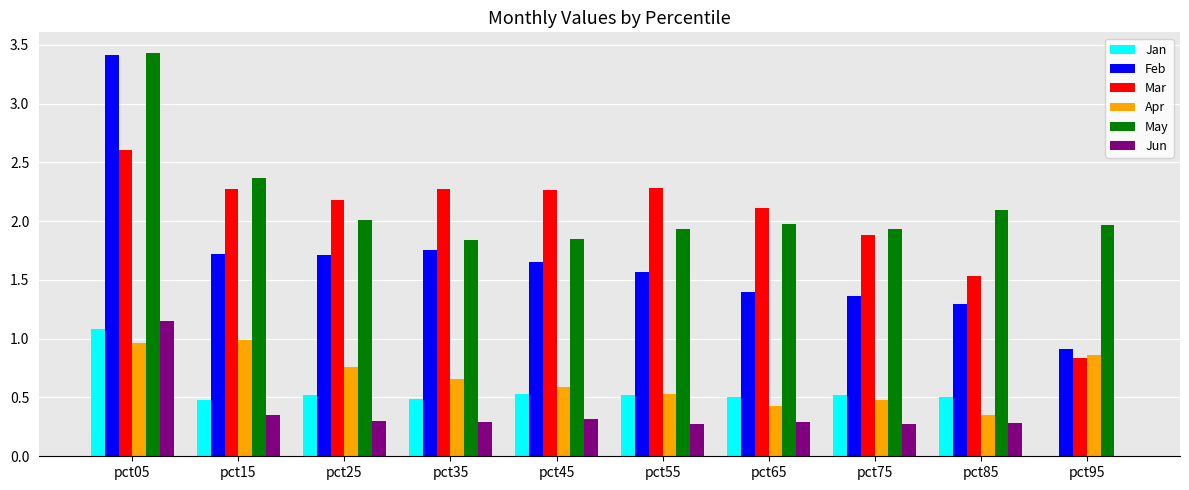

Which series has the largest total across all categories?

May